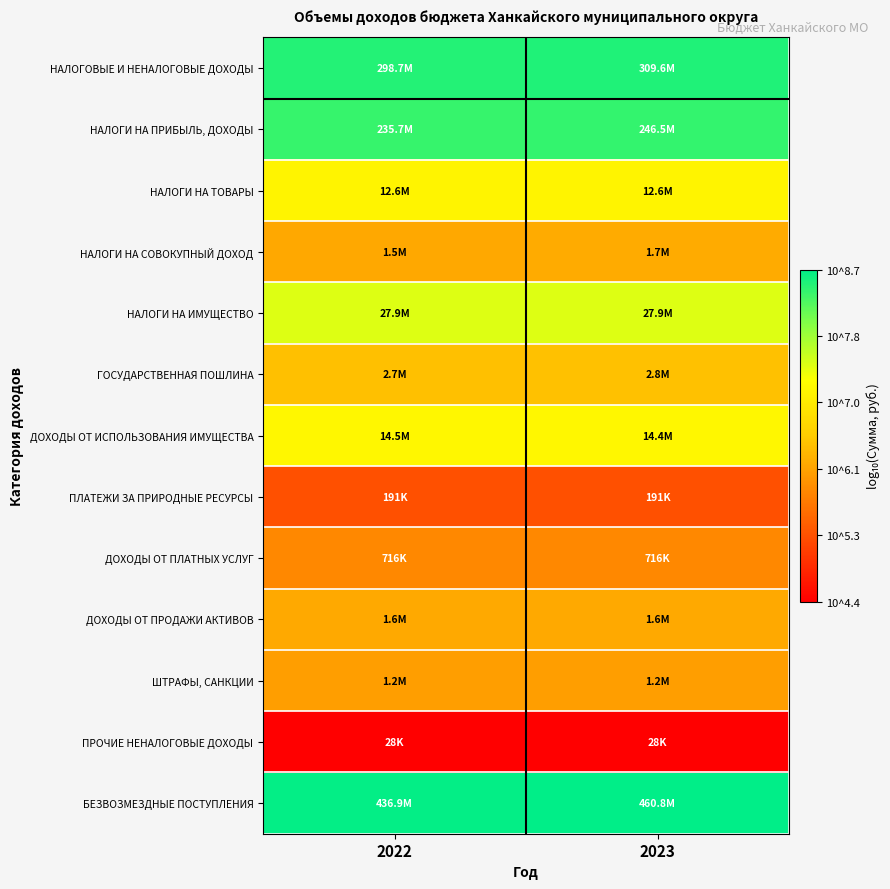

What is the spread (max minus min) of values at 2022?

4.2